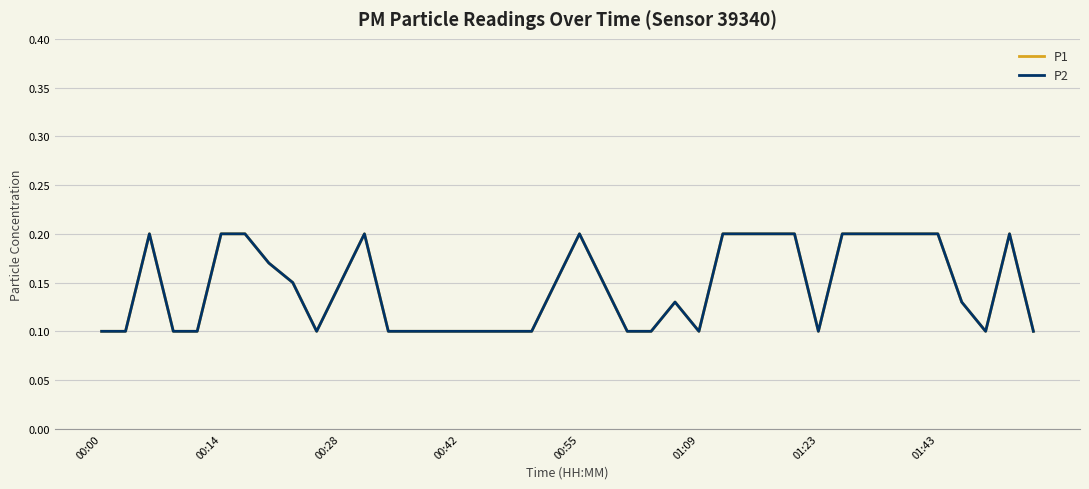

What is the highest value of the P1 series?

0.2